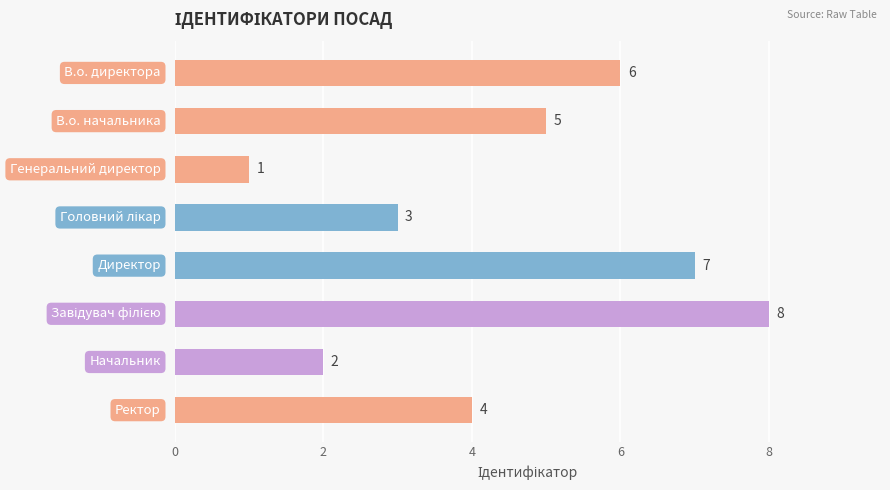

What is the value of the 3rd bar from the top?

1